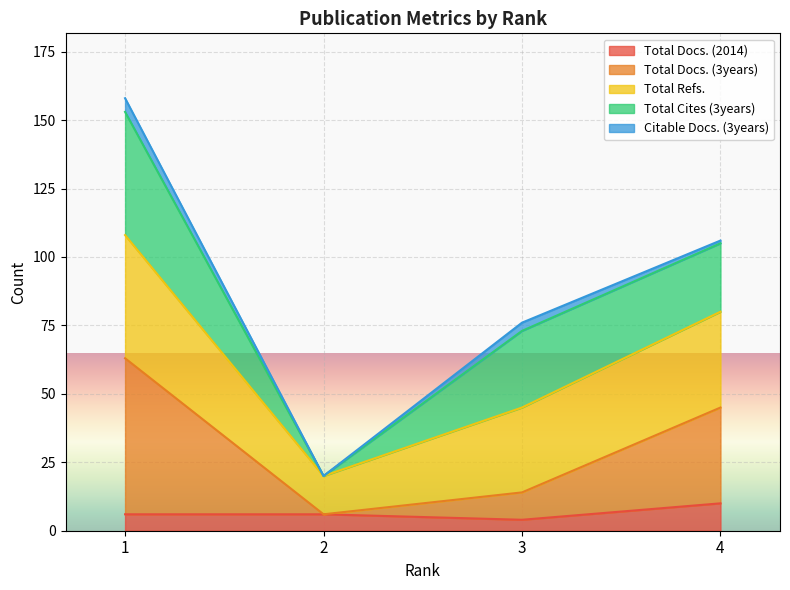

Where is the first local minimum for Total Docs. (2014)?

3